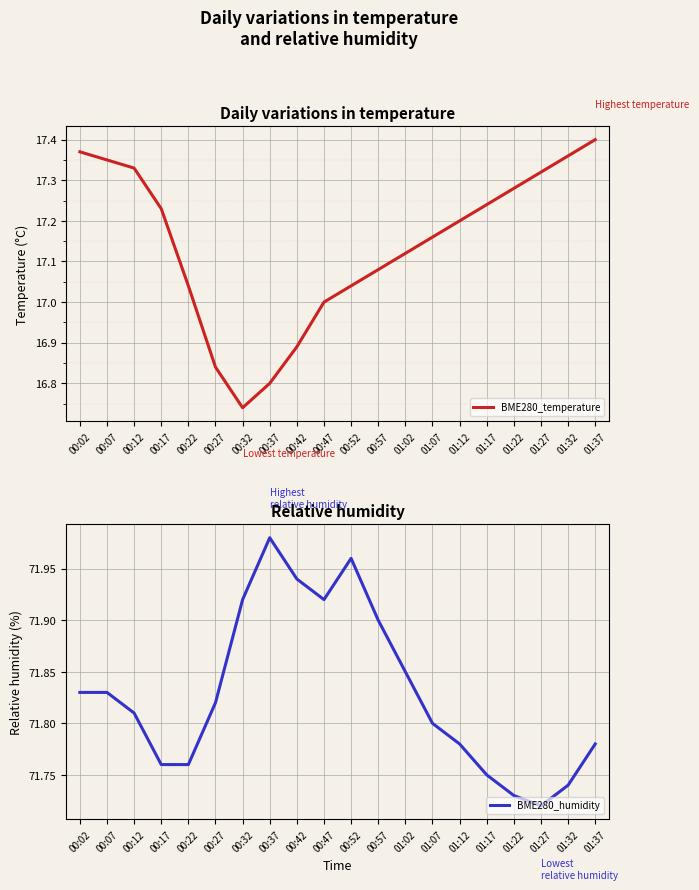

The BME280_humidity series shows 41.1 at 01:27. True or false?

False